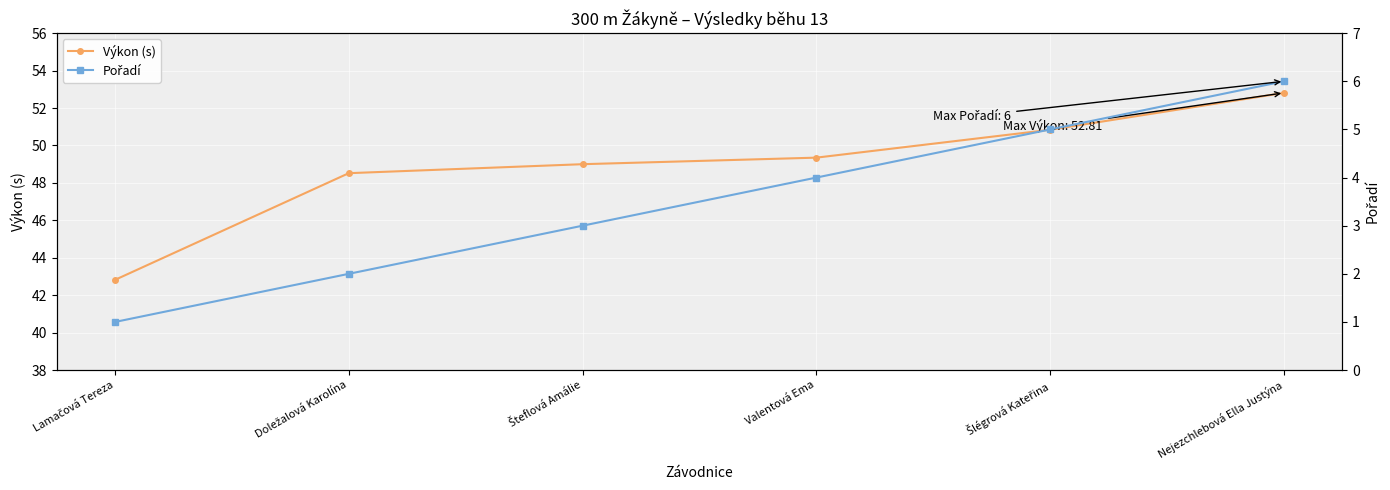

What is the spread (max minus min) of values at Lamačová Tereza?

41.8